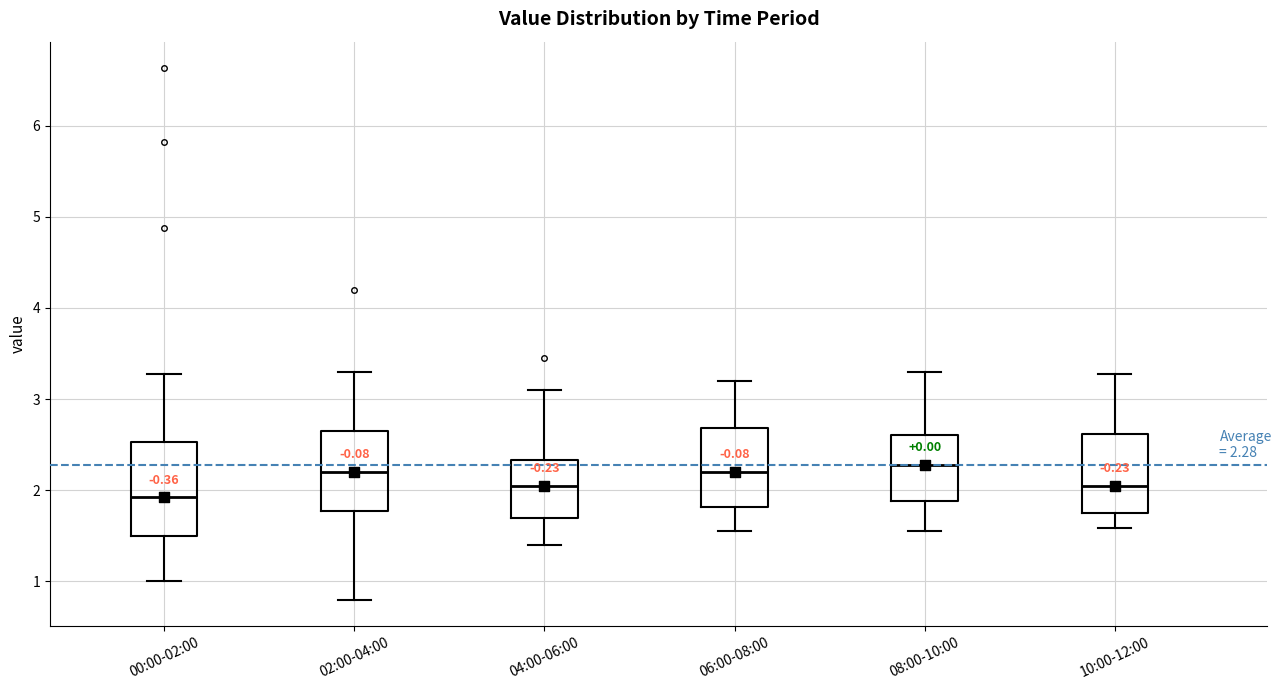

Which box is the tallest, from its lower edge to its upper edge?

00:00-02:00